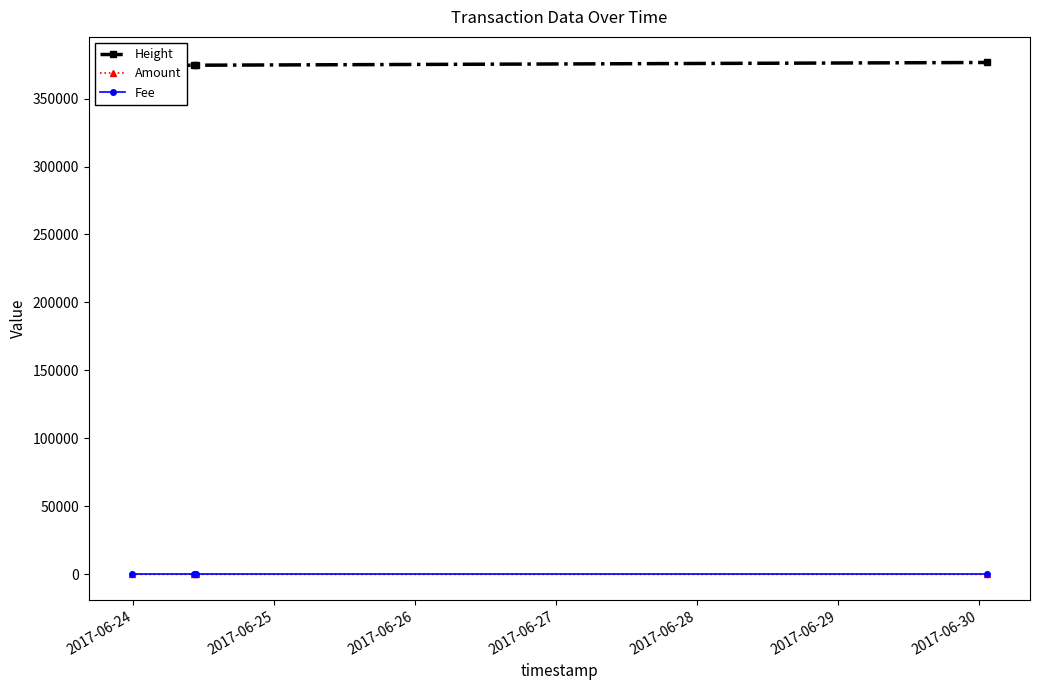

What are all the series names shown in the legend?

Height, Amount, Fee